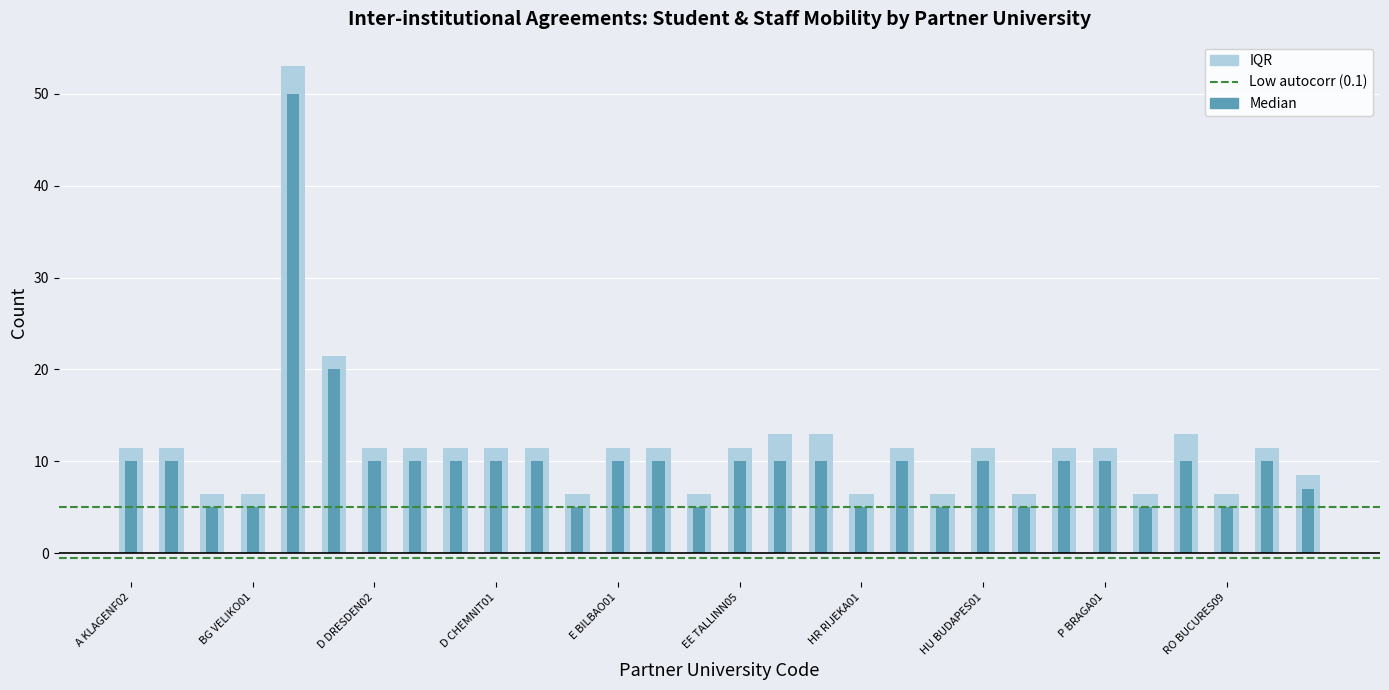

What is the label of the 13th bar from the left?

E BILBAO01